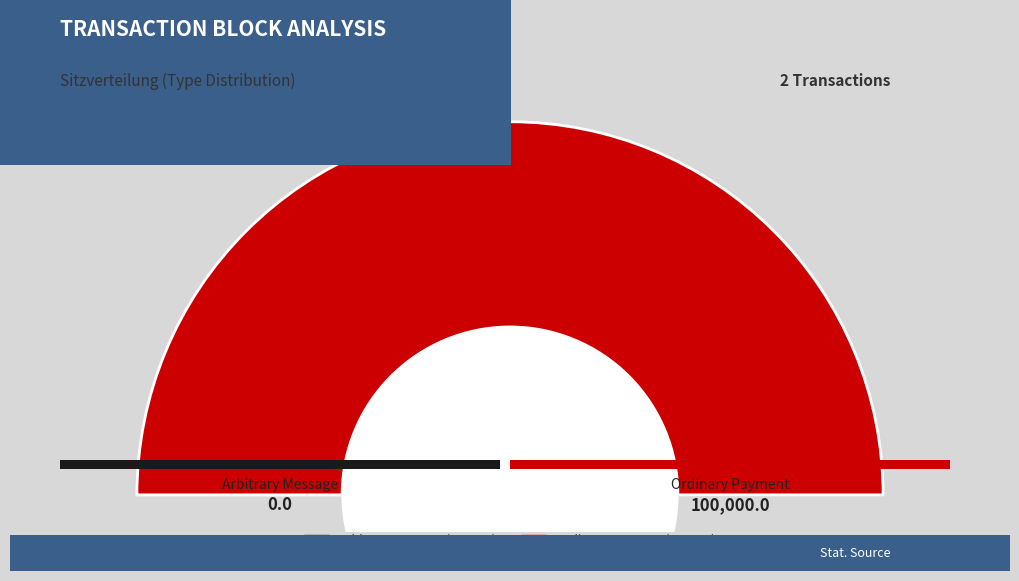

Is there any slice that represents more than half of the pie?

Yes